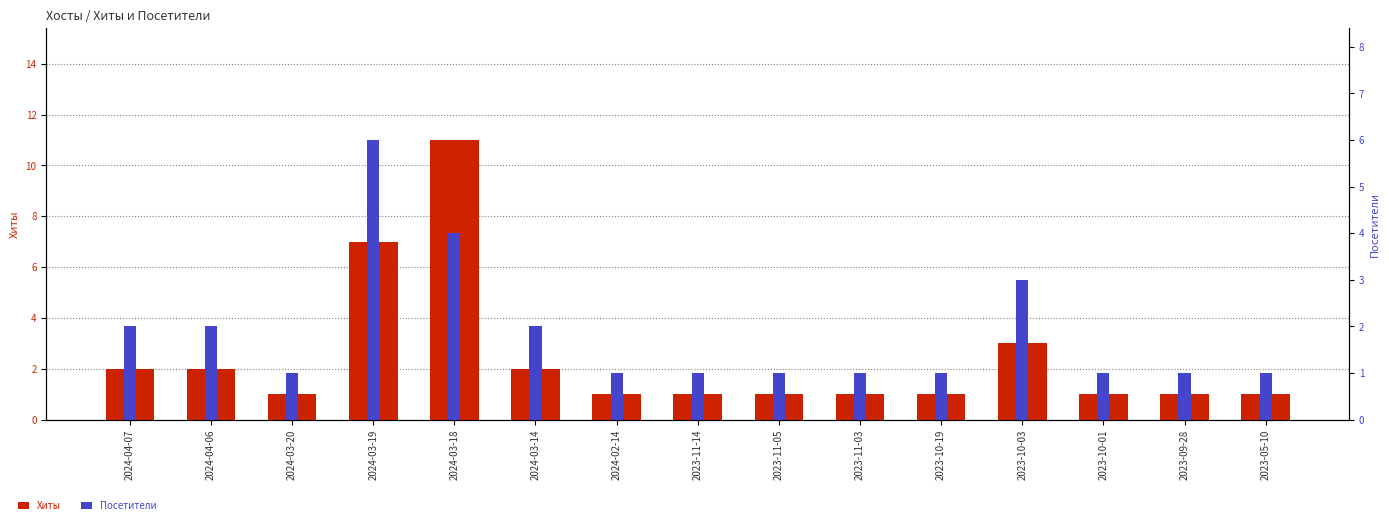

Count the number of categories in the chart.

15